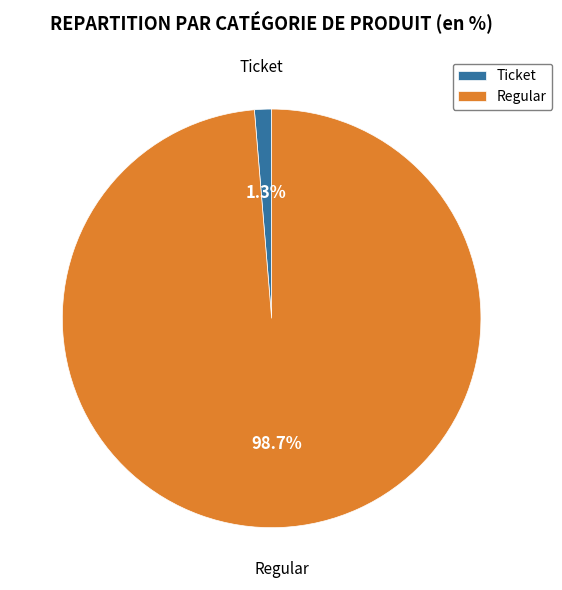

Is there any slice that represents more than half of the pie?

Yes